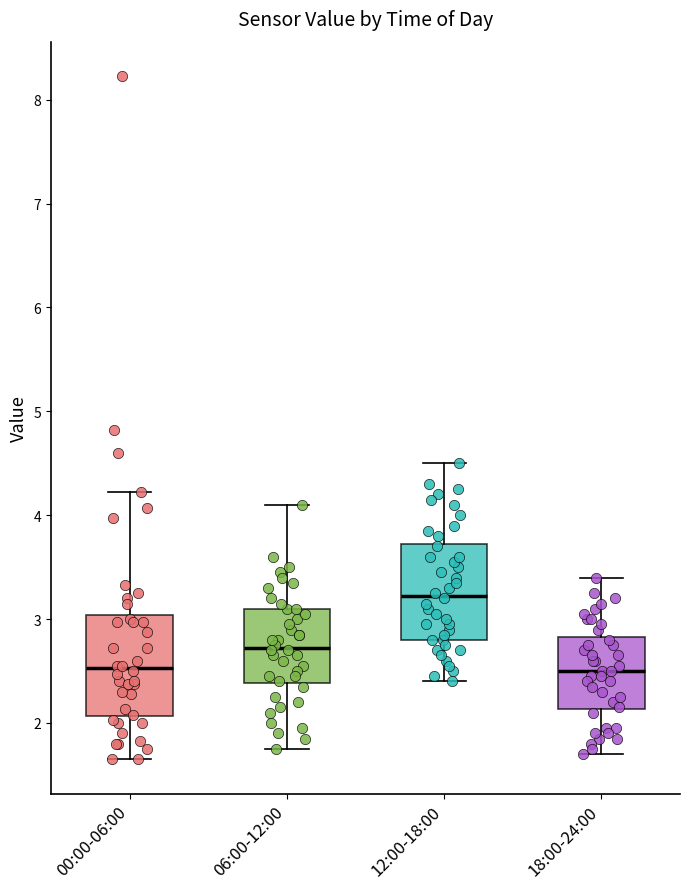

Where does the upper whisker of the box for 06:00-12:00 end on the y-axis? The values are not printed on the chart, so give them approximately, as read against the axis.

4.1